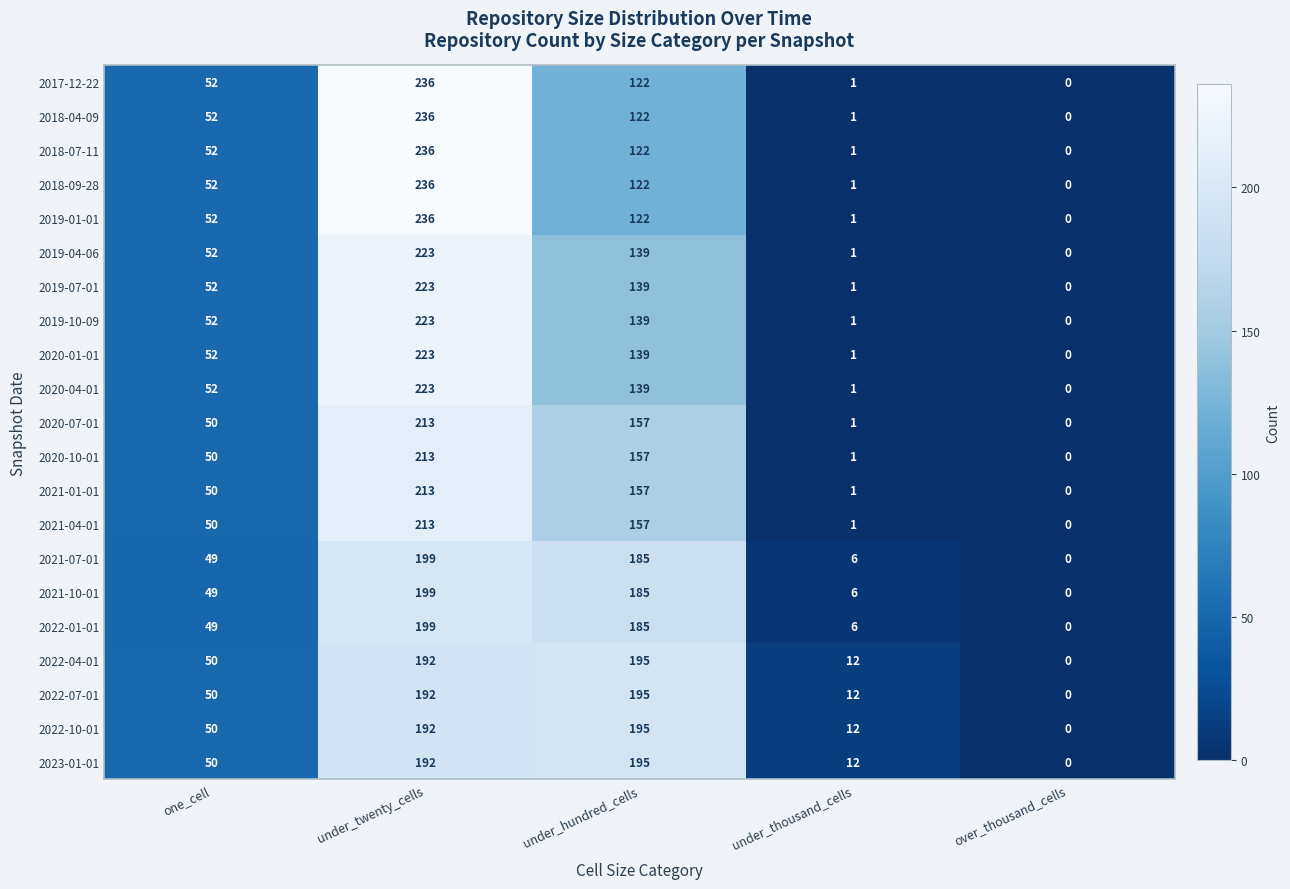

Is it true that 2021-01-01 equals 1 at under_thousand_cells?

True